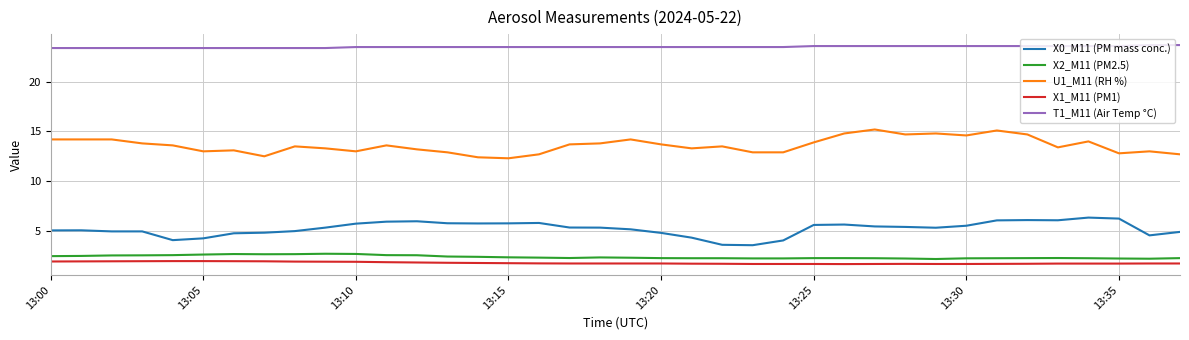

True or false: X0_M11 (PM mass conc.) and X2_M11 (PM2.5) intersect in this chart.

False